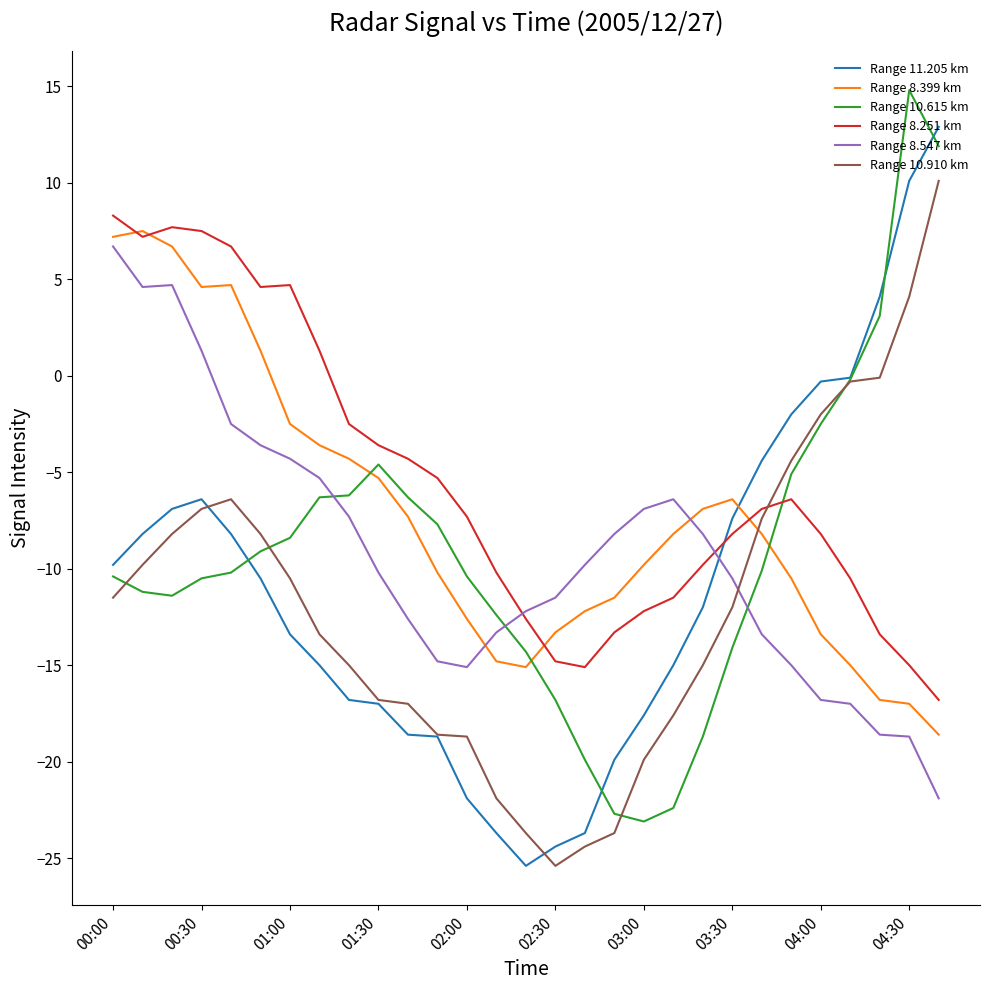

What is the smallest value displayed?

-25.4